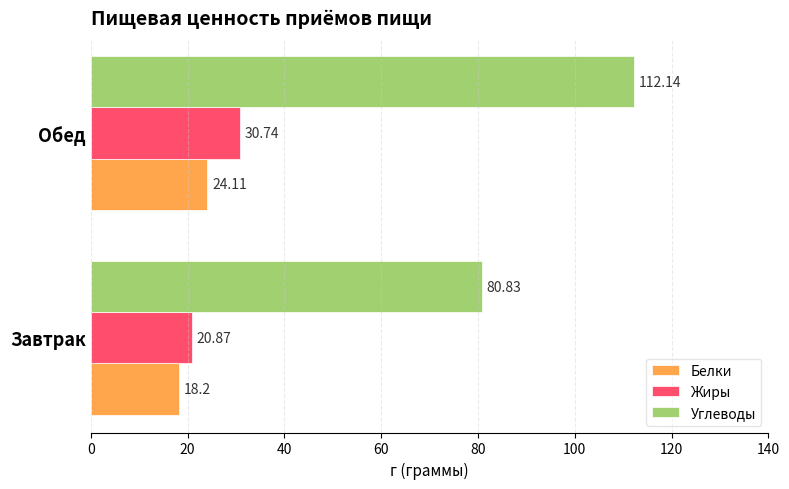

What is the difference between the maximum and minimum values in the Жиры series?

9.9